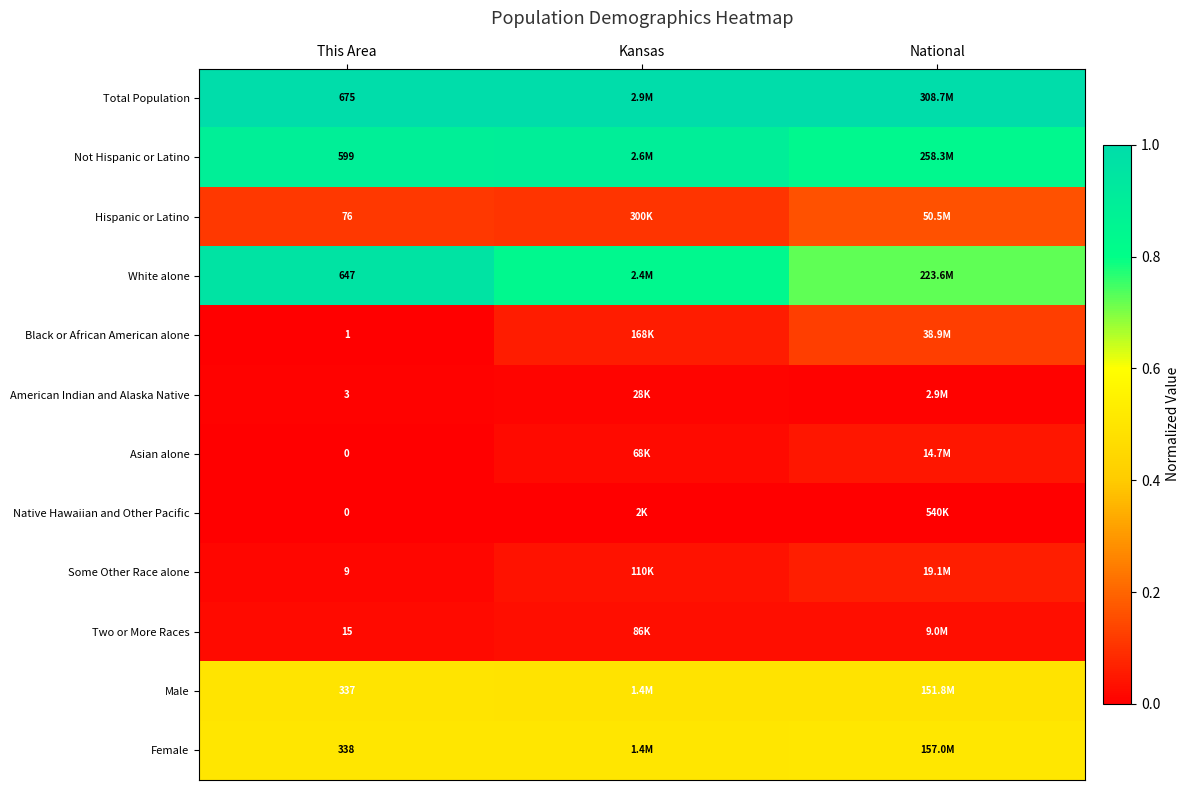

At which label does Native Hawaiian and Other Pacific reach its minimum?

This Area